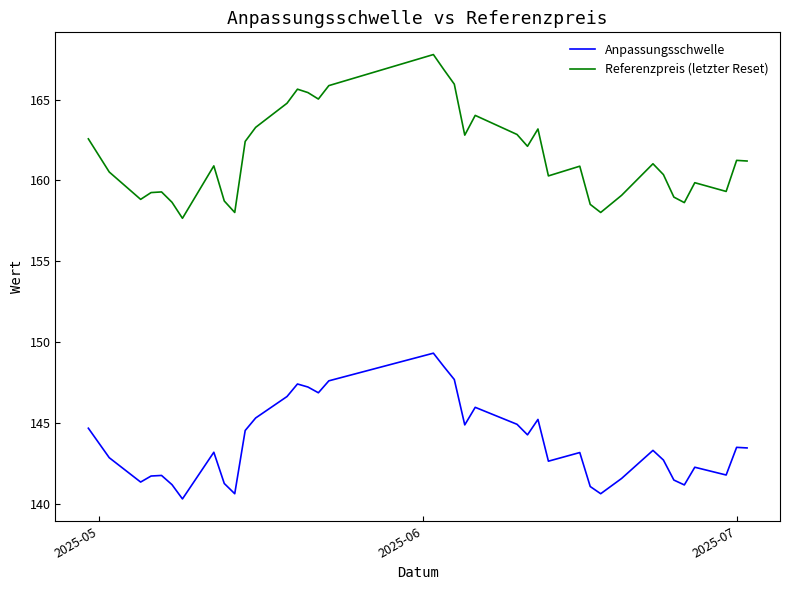

Which series has the widest spread of values?

Referenzpreis (letzter Reset)